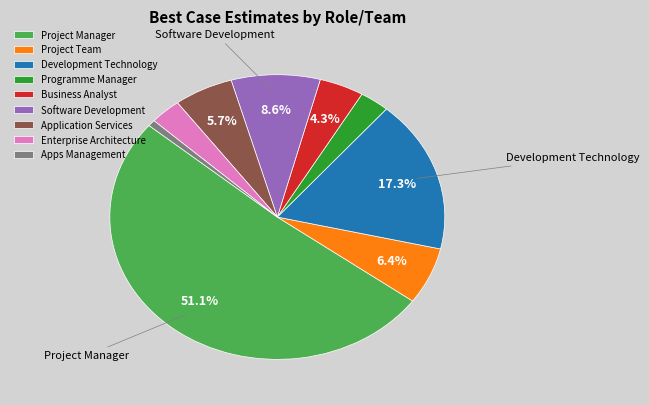

Which category has the smallest portion of the pie?

Apps Management